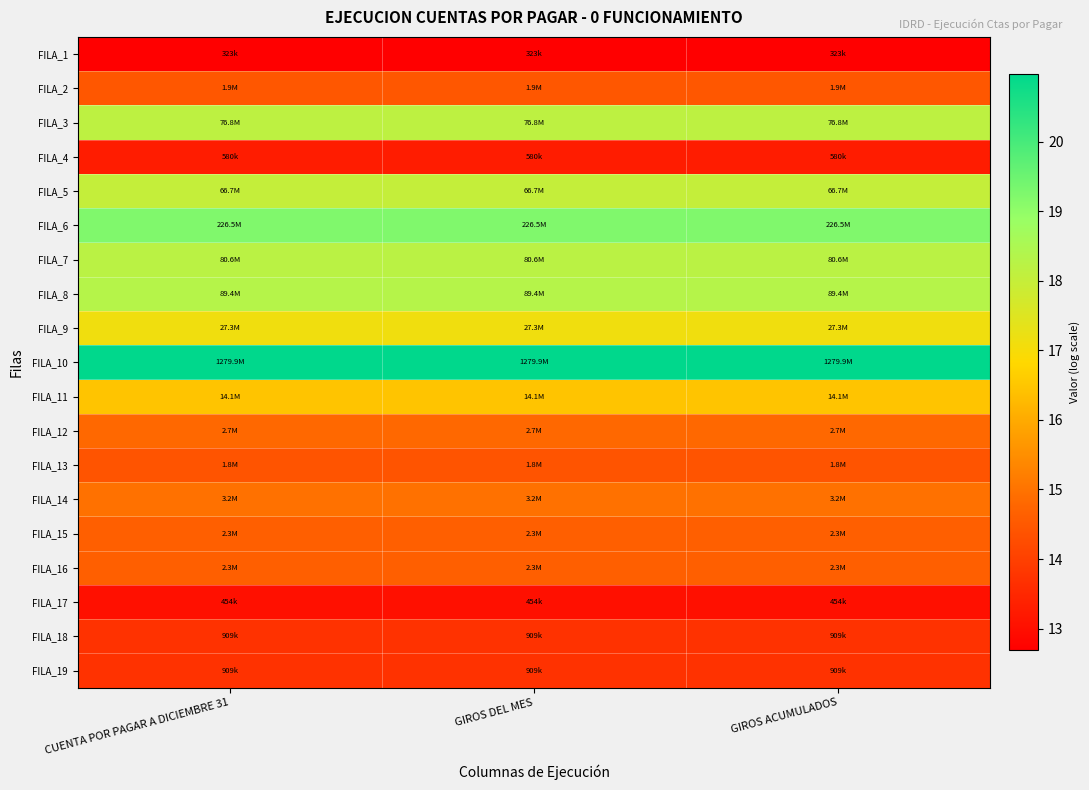

At which category is the sum across all series the highest?

CUENTA POR PAGAR A DICIEMBRE 31